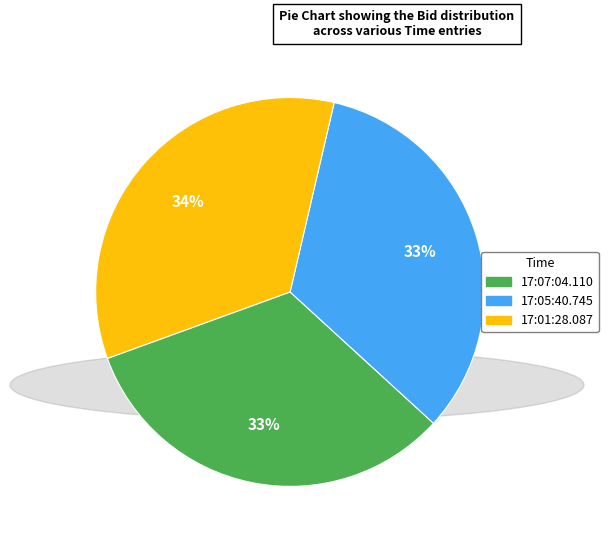

How many slices are in this pie chart?

3